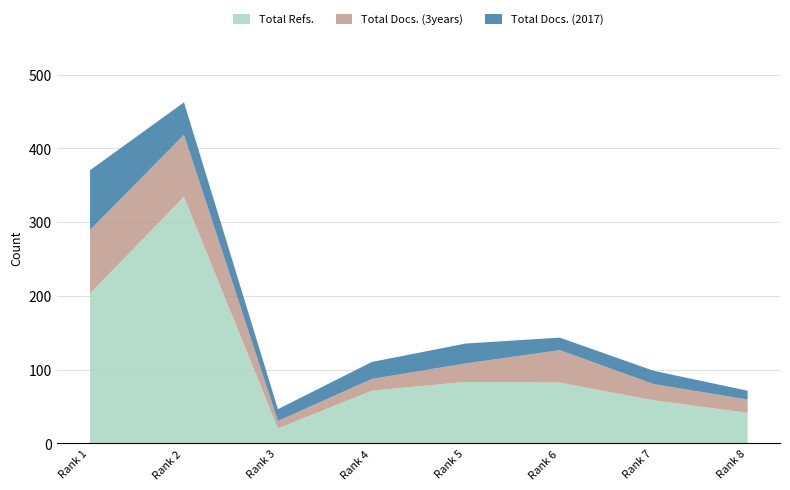

True or false: Total Docs. (3years) has a value of 9 at 7.

False